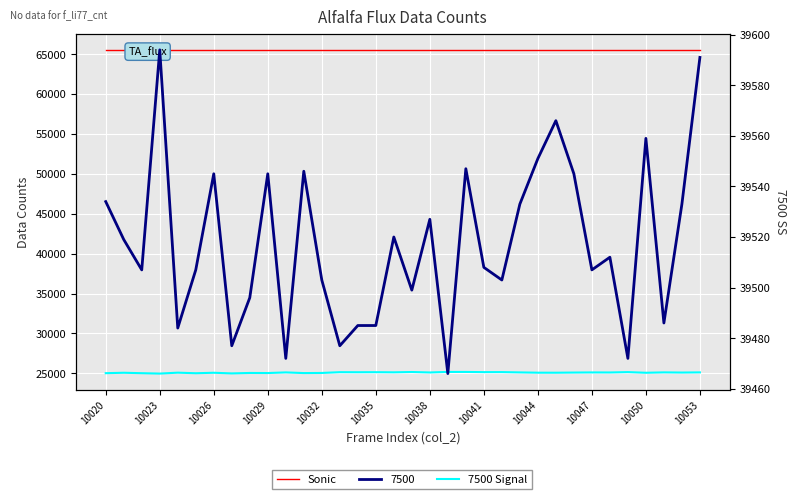

At which category does 7500 Signal reach its first local peak?

10023